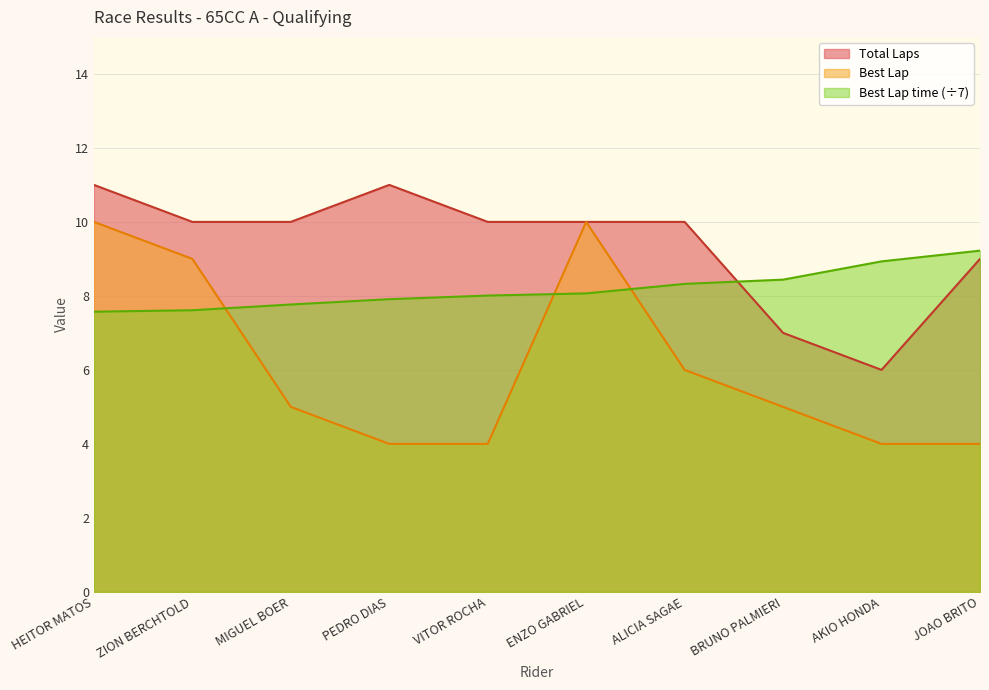

What is the sum of the Best Lap time values at ZION BERCHTOLD and VITOR ROCHA?

15.6